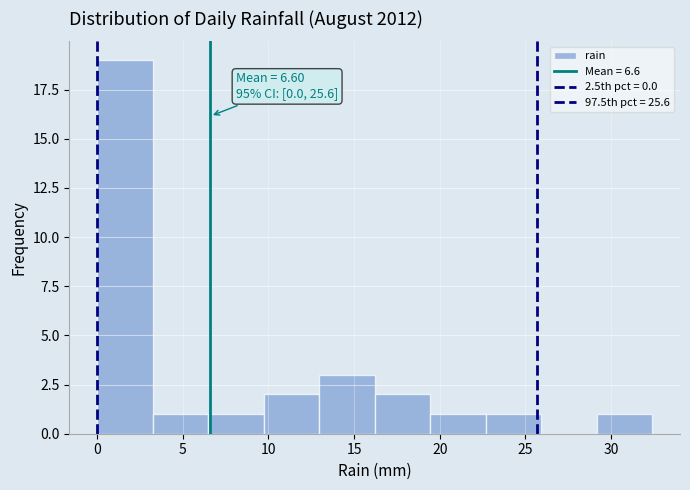

Which range on the x-axis has the tallest bar?

0.0 to 3.0